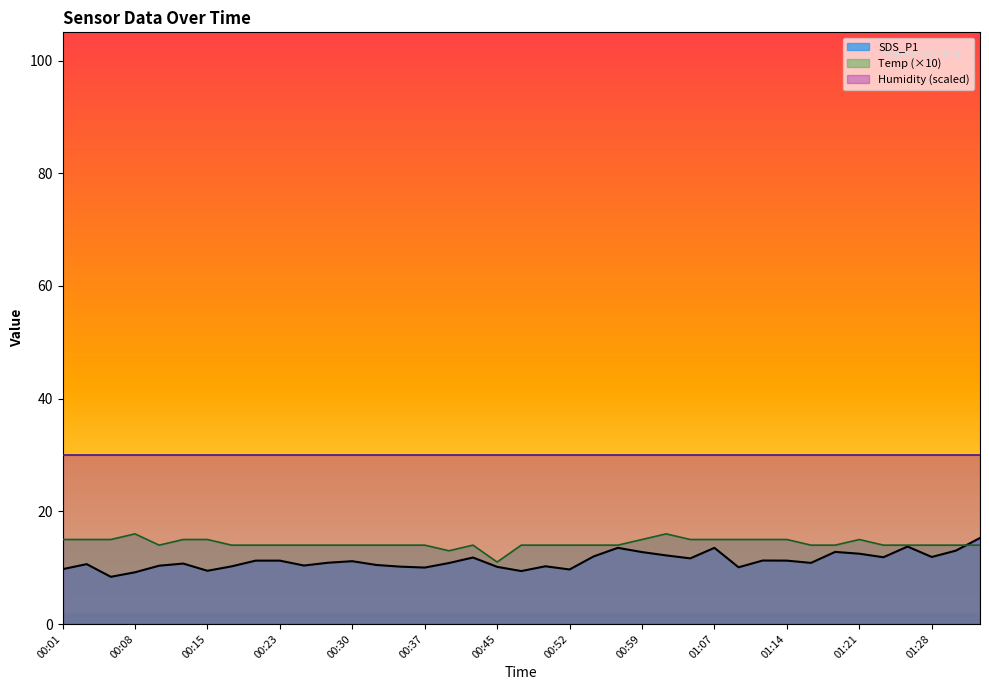

List the labels in order of SDS_P1 value, largest first.

01:33, 01:26, 00:57, 01:07, 01:31, 01:19, 00:59, 01:21, 01:02, 00:54, 01:28, 01:24, 00:42, 01:04, 01:11, 00:20, 00:23, 01:14, 00:30, 00:28, 01:16, 00:40, 00:13, 00:03, 00:33, 00:25, 00:11, 00:50, 00:18, 00:35, 00:45, 01:09, 00:37, 00:01, 00:52, 00:15, 00:47, 00:08, 00:06